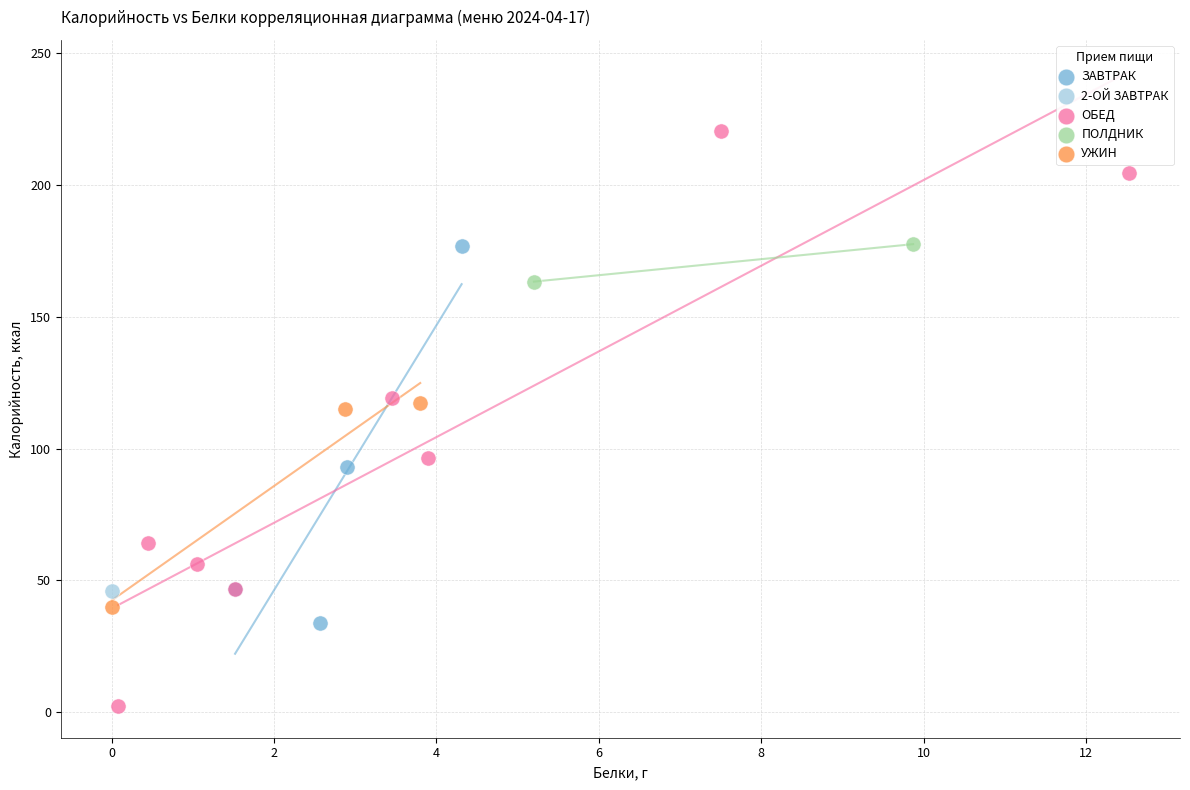

What are all the series names shown in the legend?

ЗАВТРАК, 2-ОЙ ЗАВТРАК, ОБЕД, ПОЛДНИК, УЖИН